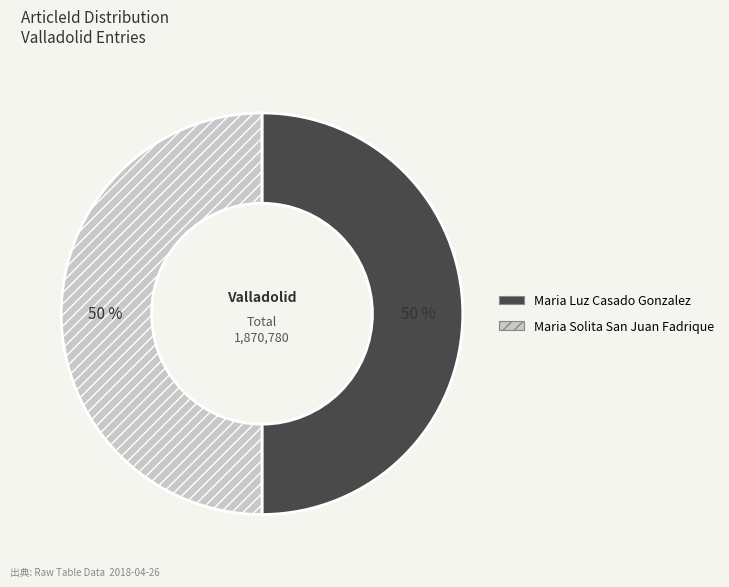

How many slices are in this pie chart?

2